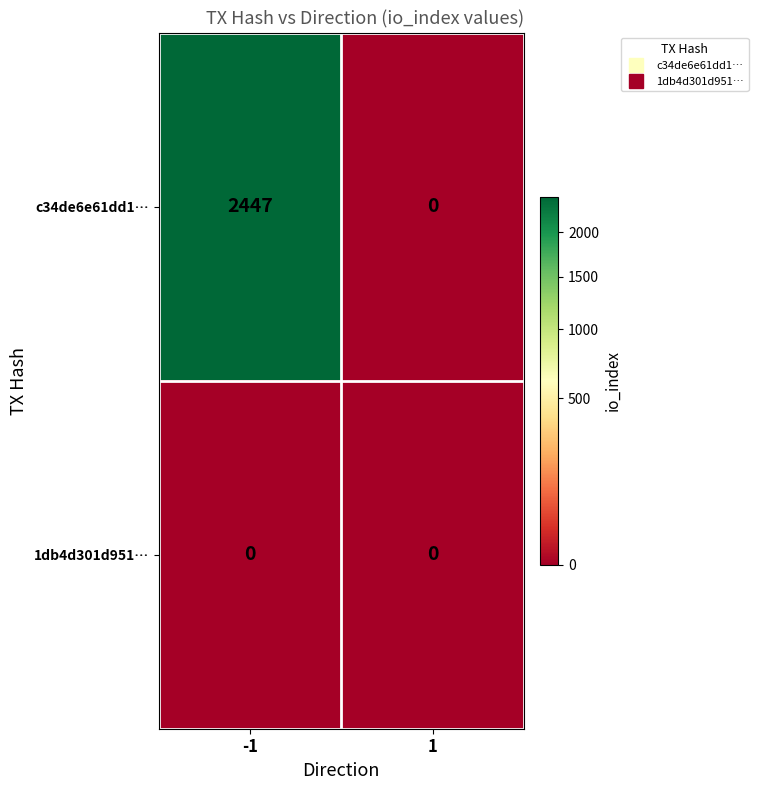

How many data points in c34de6e61dd1… are less than 2447?

1